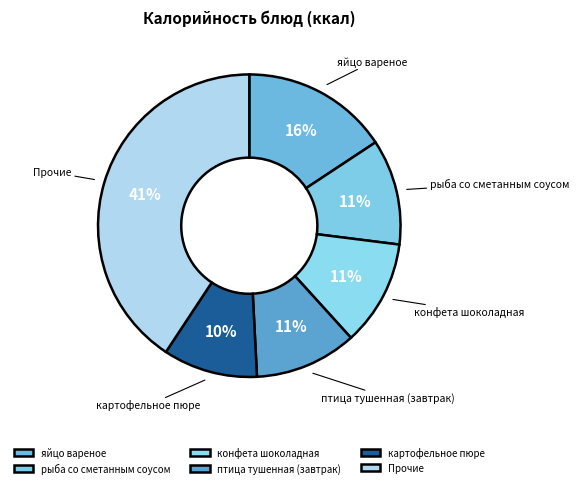

The рыба со сметанным соусом slice represents 11% of the pie. True or false?

True